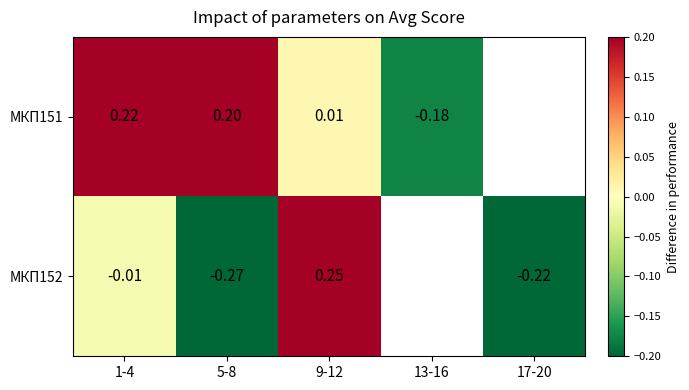

Which series has the largest range (max minus min)?

МКП152